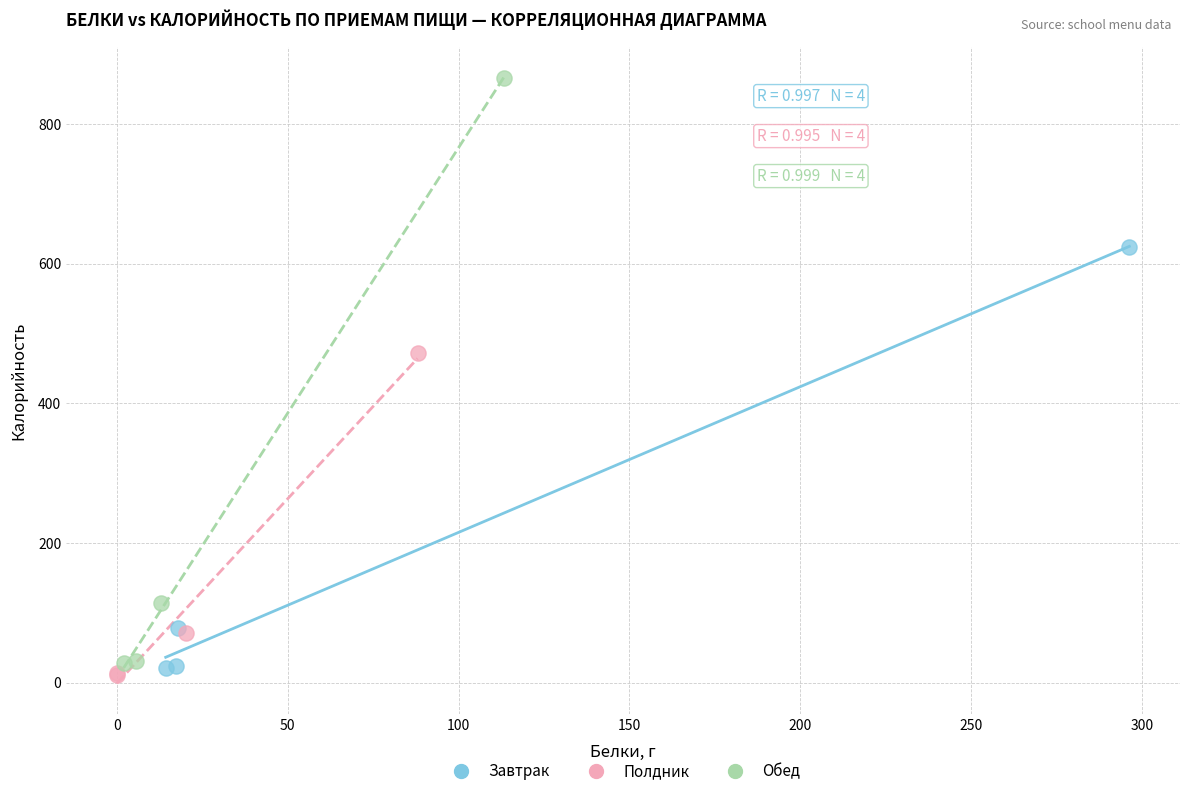

What are all the series names shown in the legend?

Завтрак, Полдник, Обед